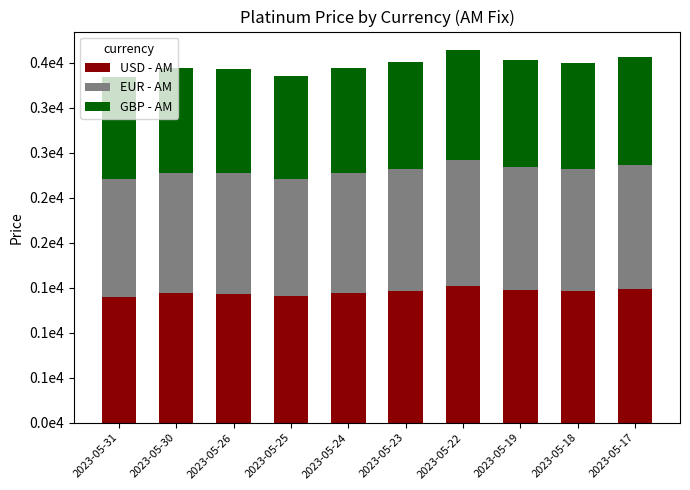

What are all the series names shown in the legend?

USD - AM, EUR - AM, GBP - AM